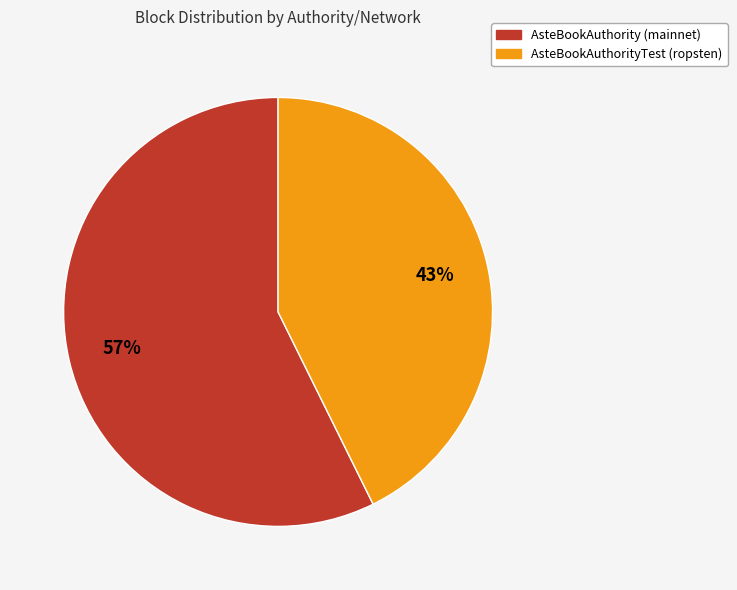

To the nearest percent, what percentage of the pie is AsteBookAuthority (mainnet)?

57%